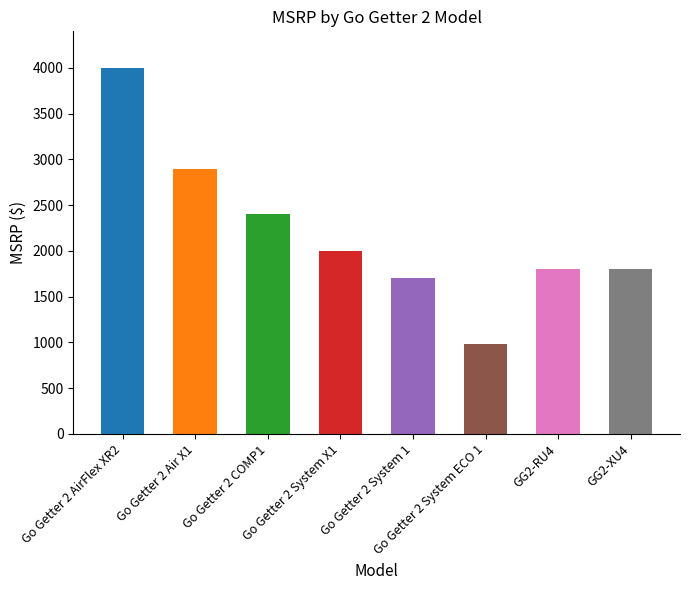

Read the value at Go Getter 2 System 1, to the nearest 50.

1700